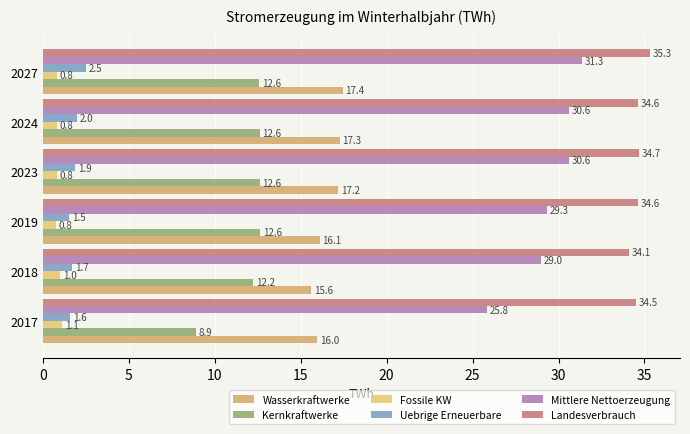

What is the minimum value for Landesverbrauch?

34.1